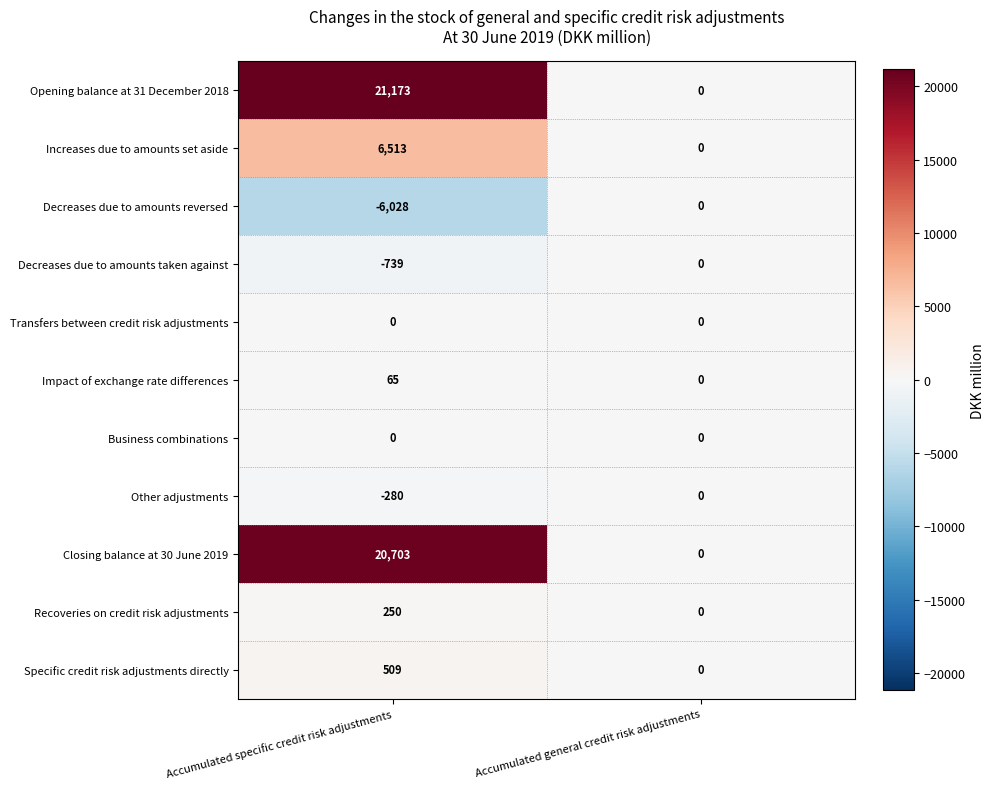

Which series has the largest total across all categories?

Opening balance at 31 December 2018